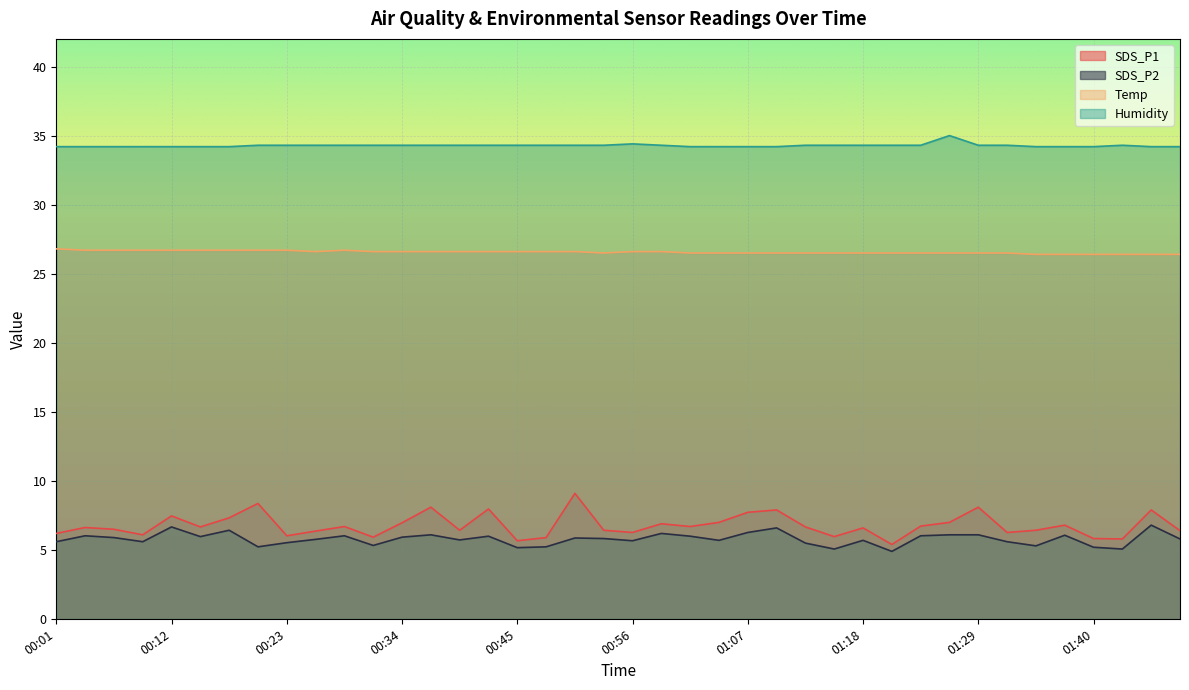

Is it true that Humidity equals 46.4 at 01:40?

False